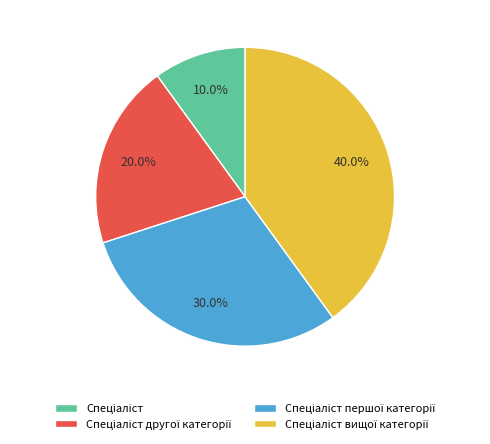

Does any single category account for the majority?

No